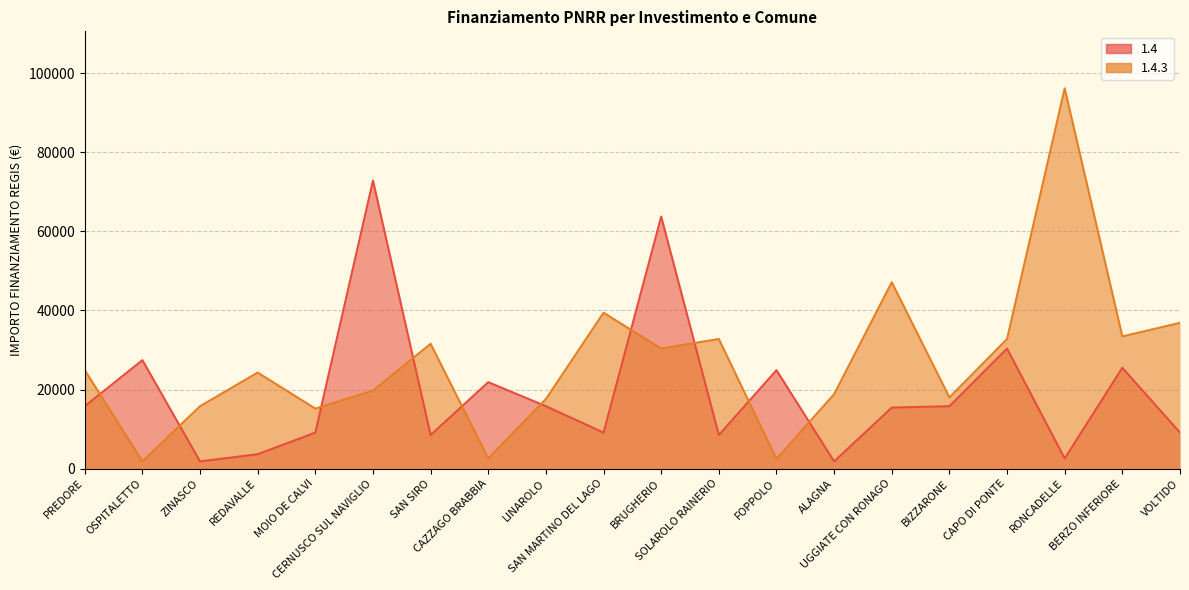

How many lines are shown in the chart?

2